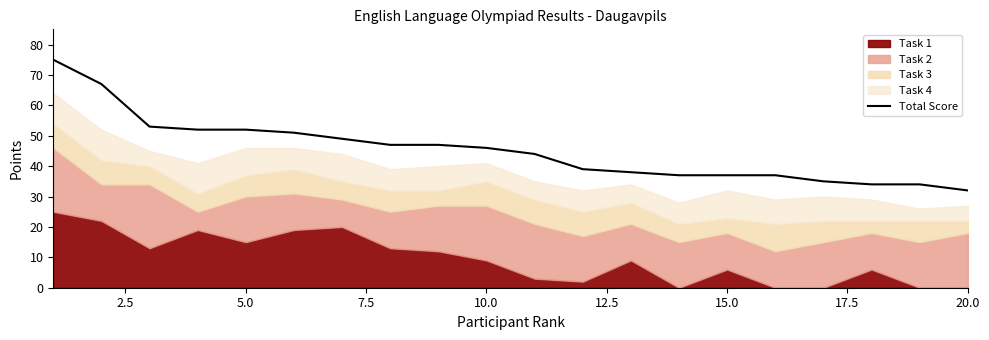

How many data points does each series have?

20